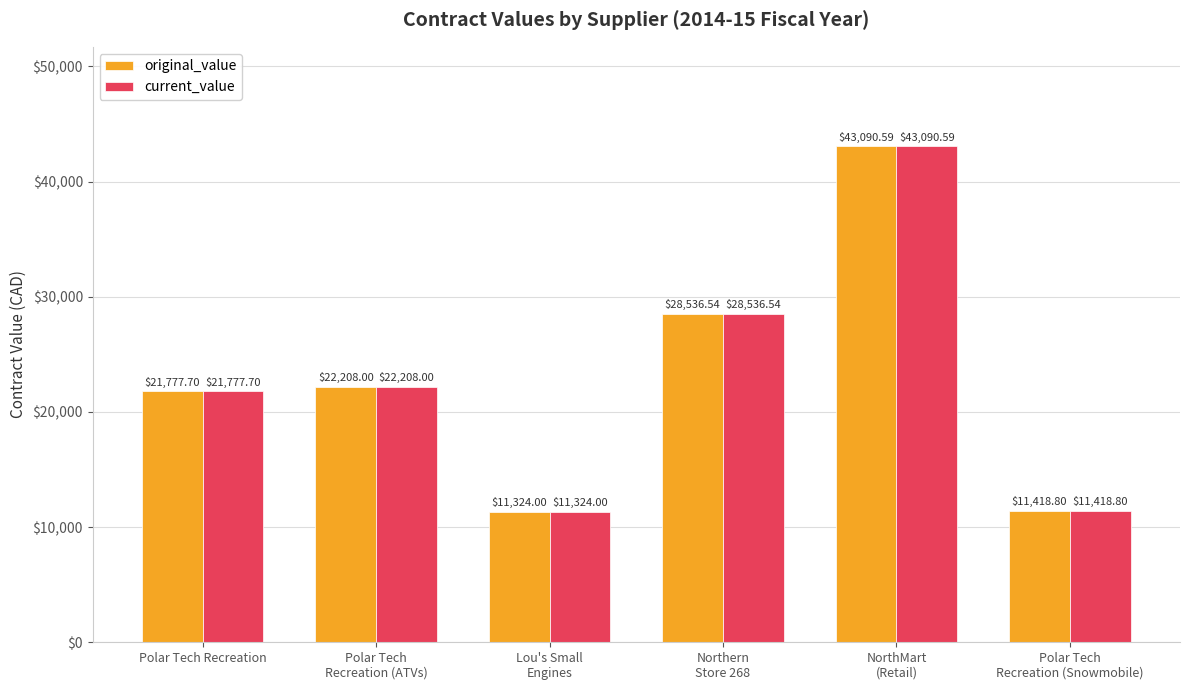

Does the chart contain any negative values?

No